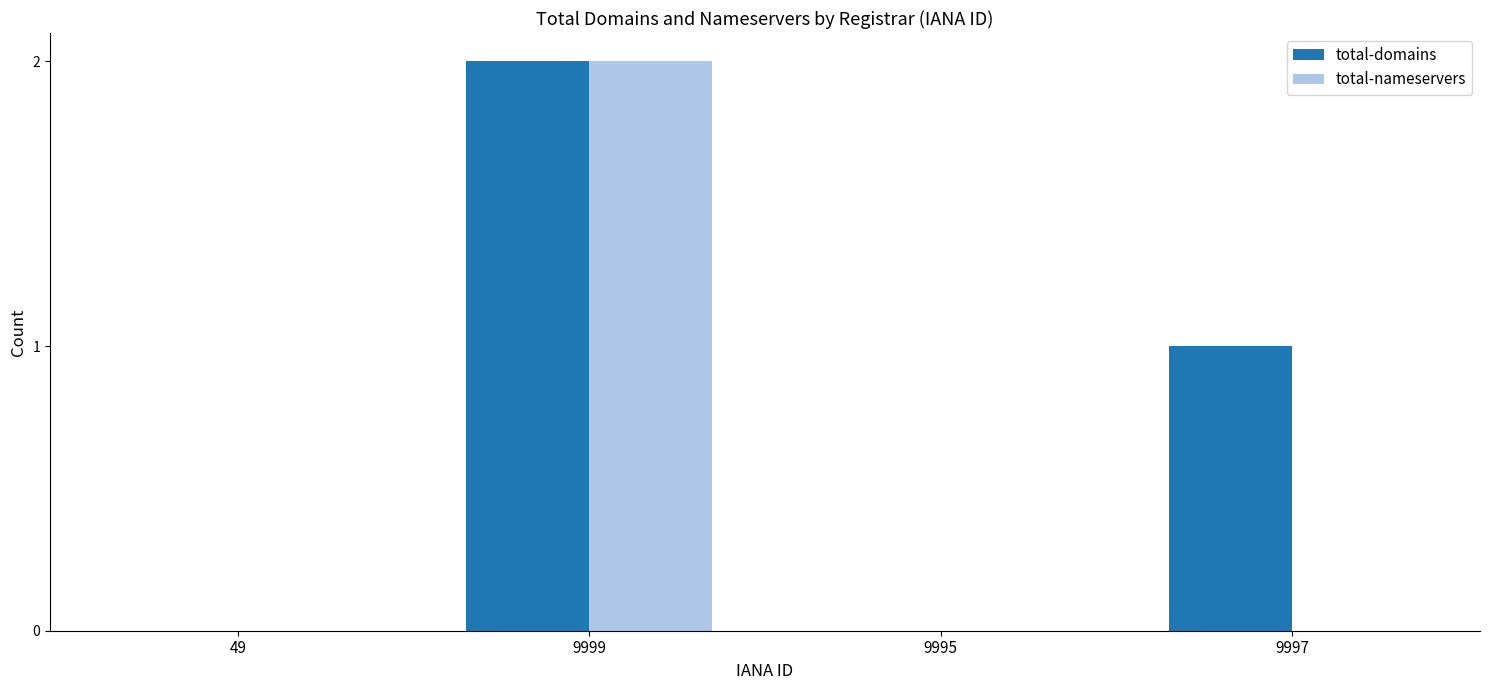

What is the total value across all series at 9999?

4